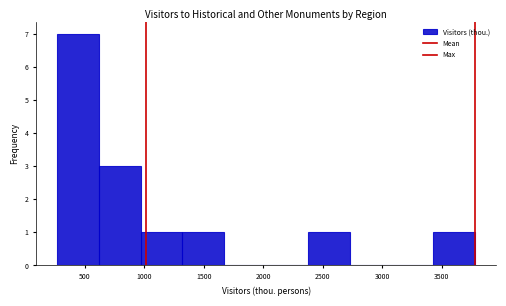

Over which range of the x-axis is the bar tallest?

250 to 600